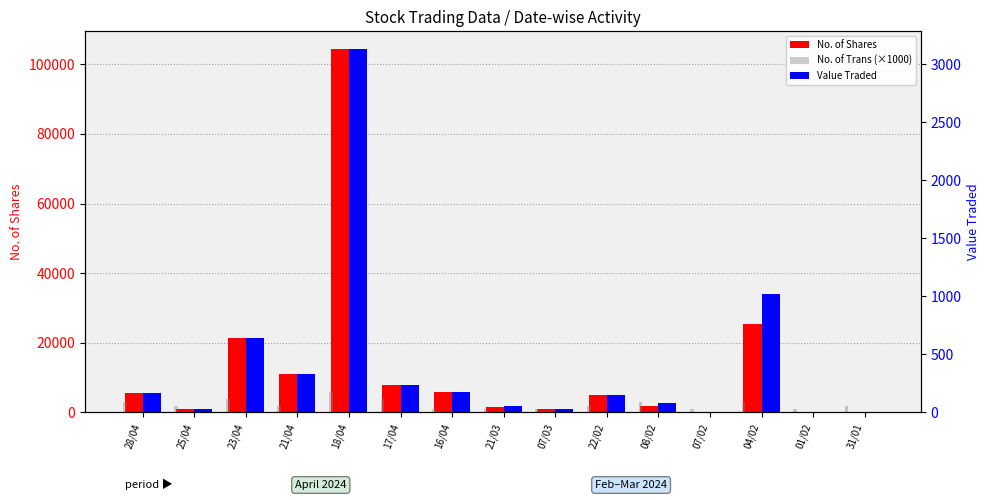

Read the No. of Trans (×1000) value at 01/02, to the nearest 100.

1000